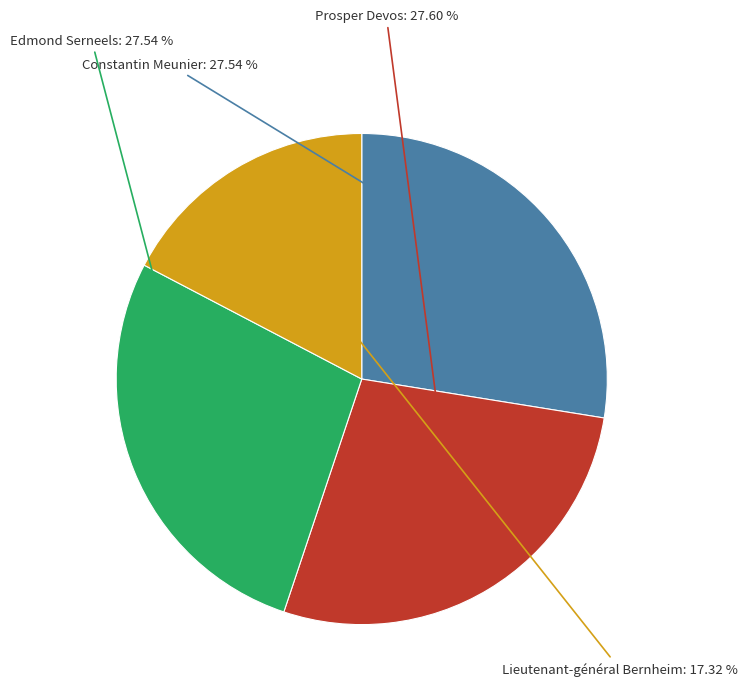

Is there a majority slice in this chart?

No